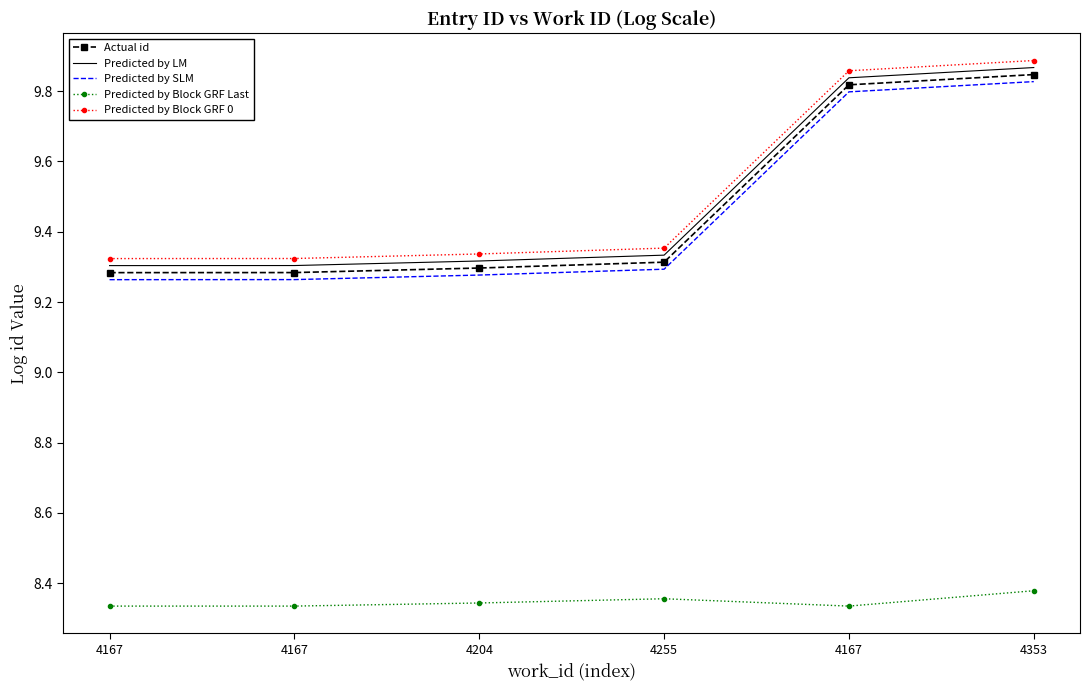

What is the average value of the Actual id series?

9.5